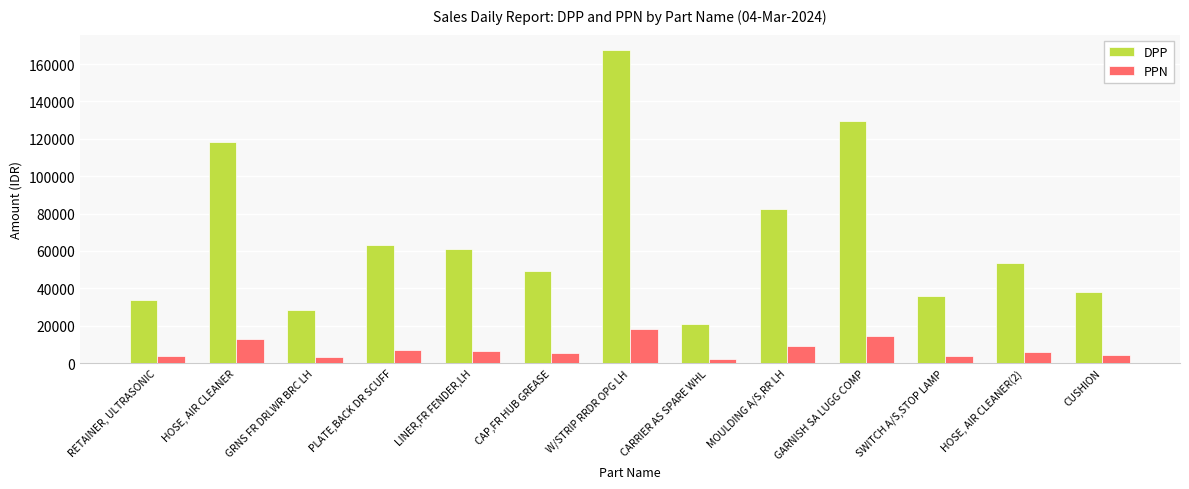

What position from the left is GARNISH SA LUGG COMP?

10